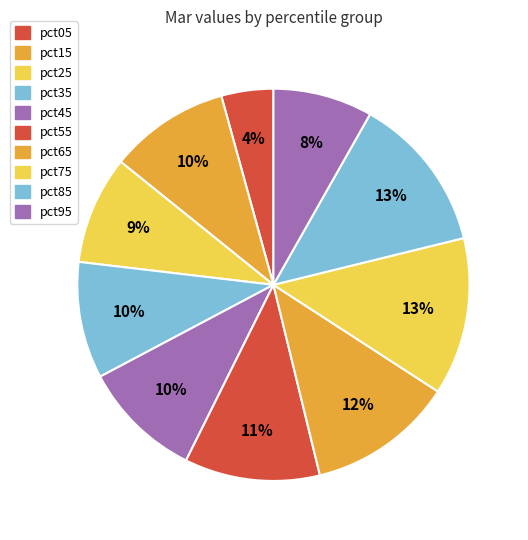

What percentage do pct85 and pct25 together represent?

21.9%